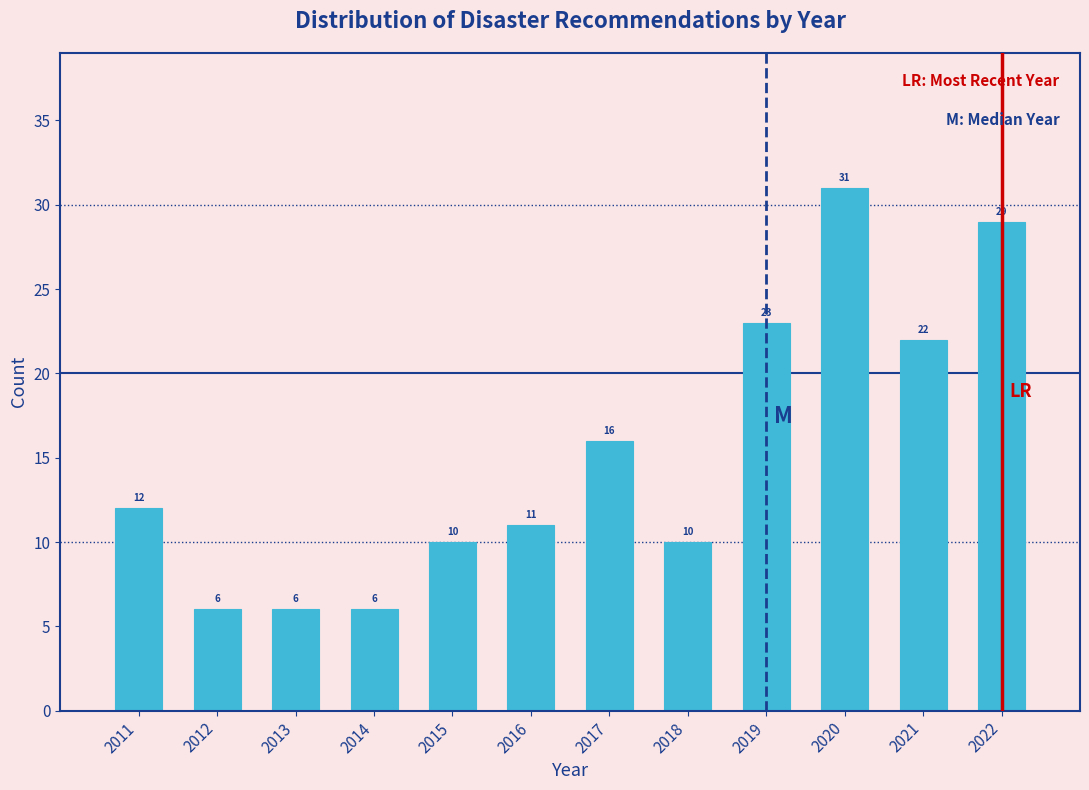

Reading left to right, transcribe all the data shown in this chart.

12	6	6	6	10	11	16	10	23	31	22	29